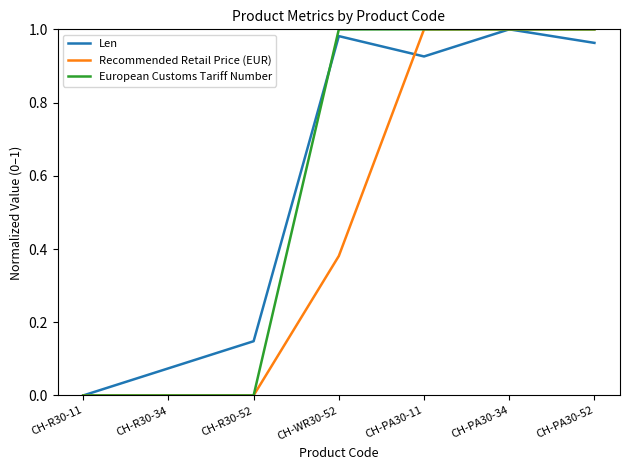

Which category has the highest value in the Len series?

CH-PA30-34